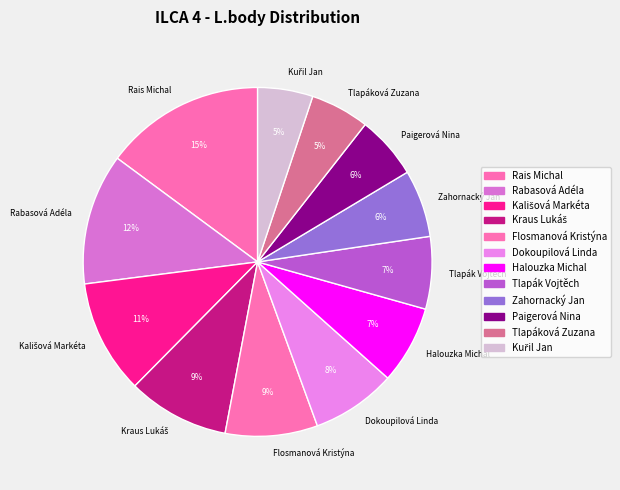

How many segments does this pie chart have?

12